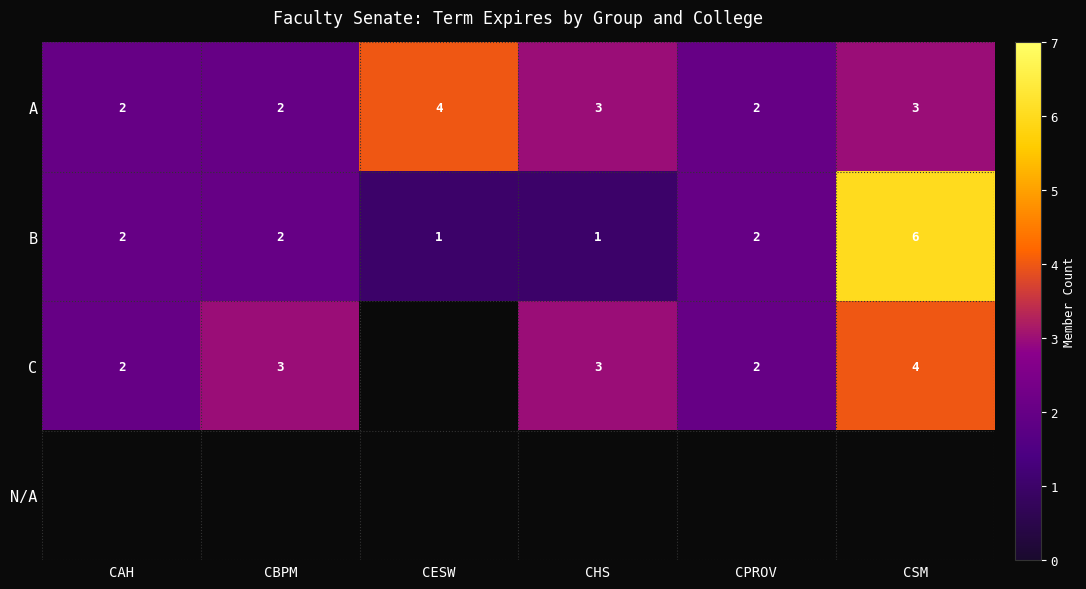

What is the sum of the C values at CBPM and CSM?

7